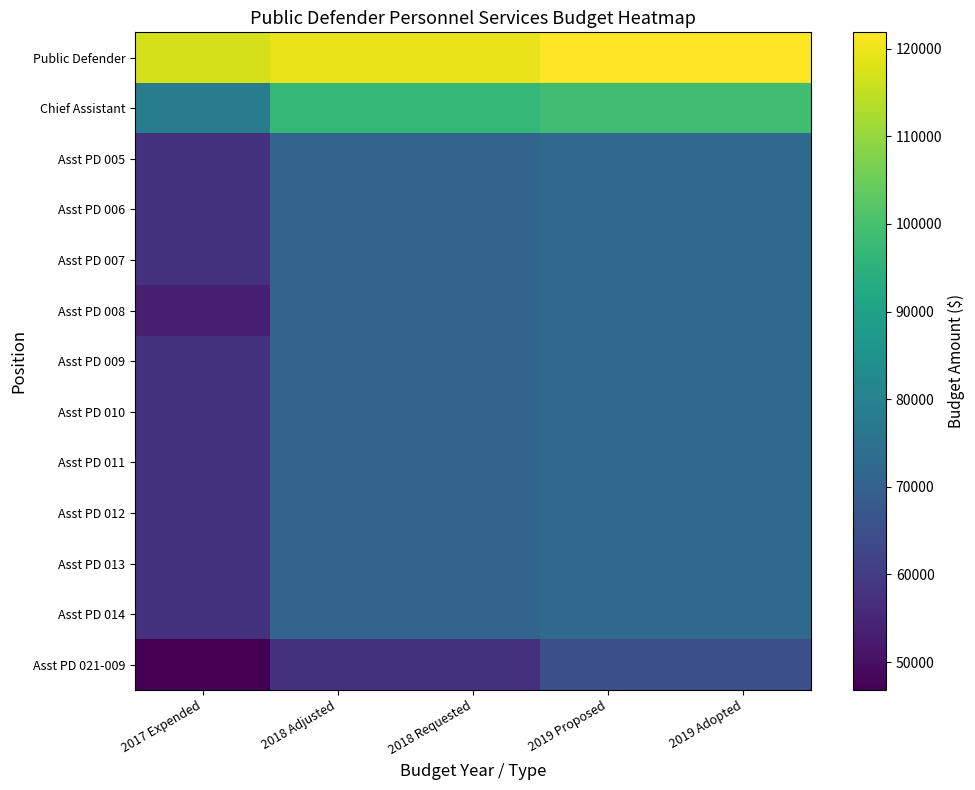

Between 2017 Expended and 2019 Adopted, which is larger?

2019 Adopted